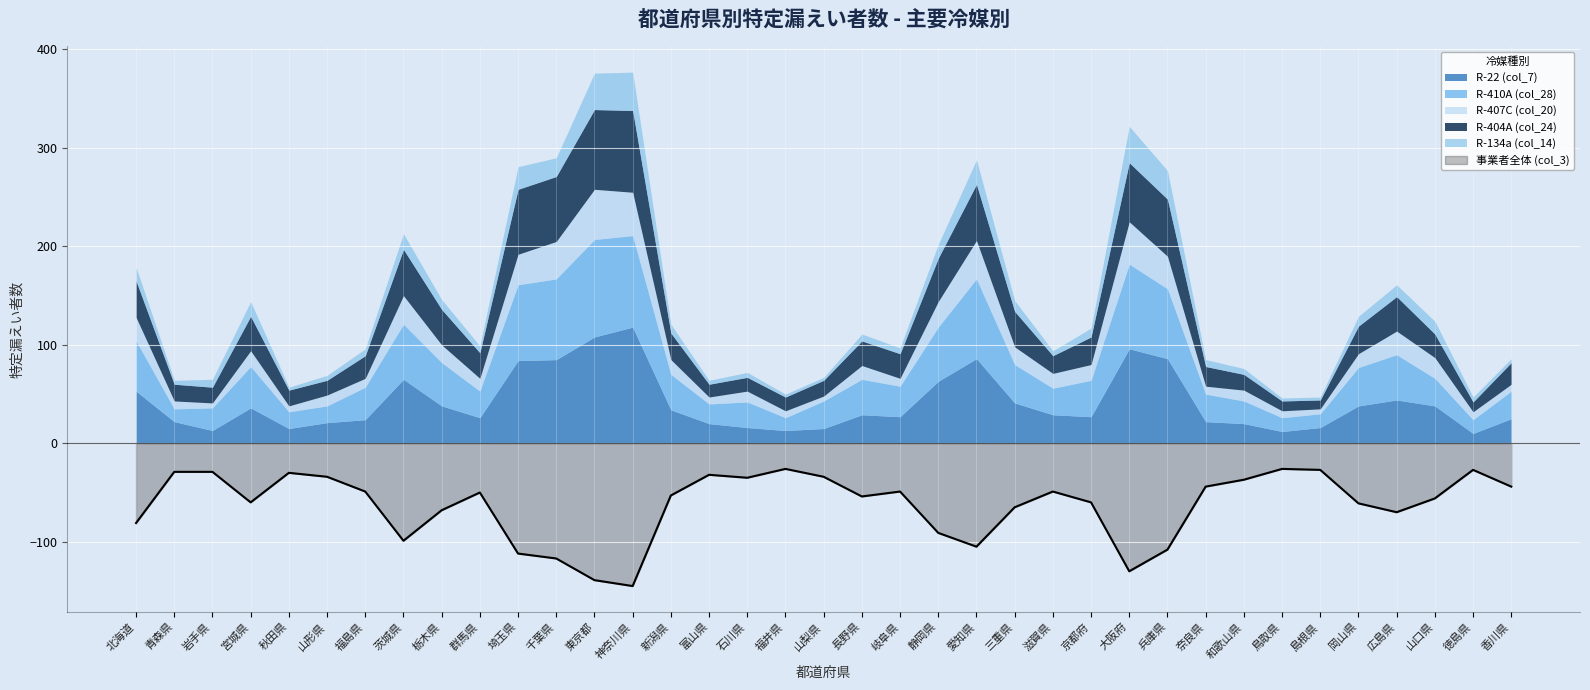

At which label is R-134a (col_14) closest to 21?

埼玉県